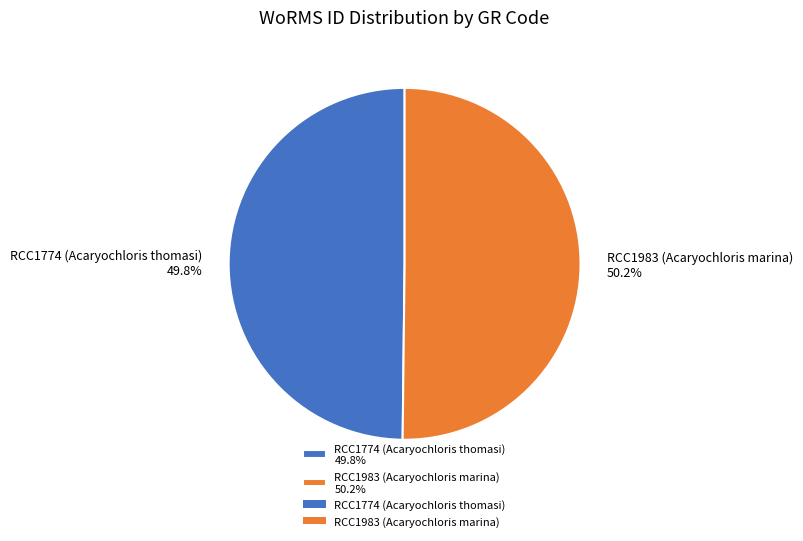

To the nearest percent, what is the average slice percentage?

50%